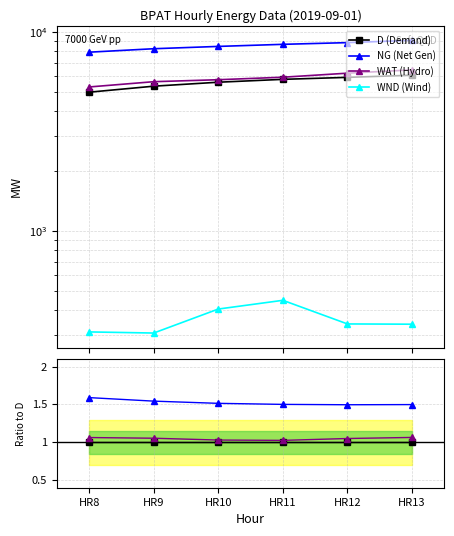

What is the value of the NG (Net Gen) point at the 4th from the left?

1.5